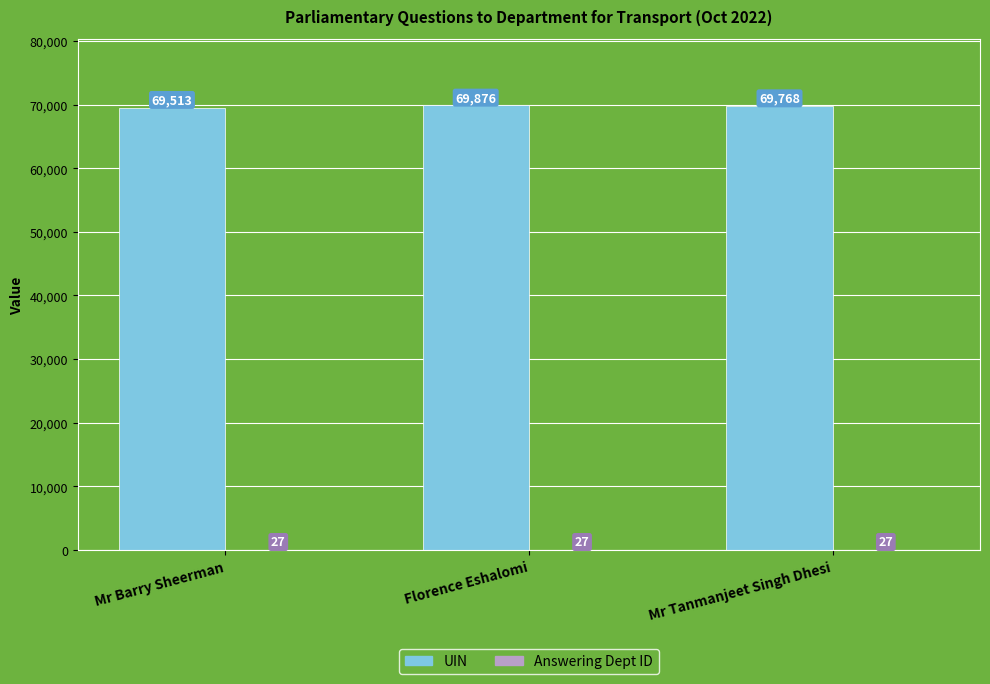

What is the sum of the UIN values at Florence Eshalomi and Mr Barry Sheerman?

139389